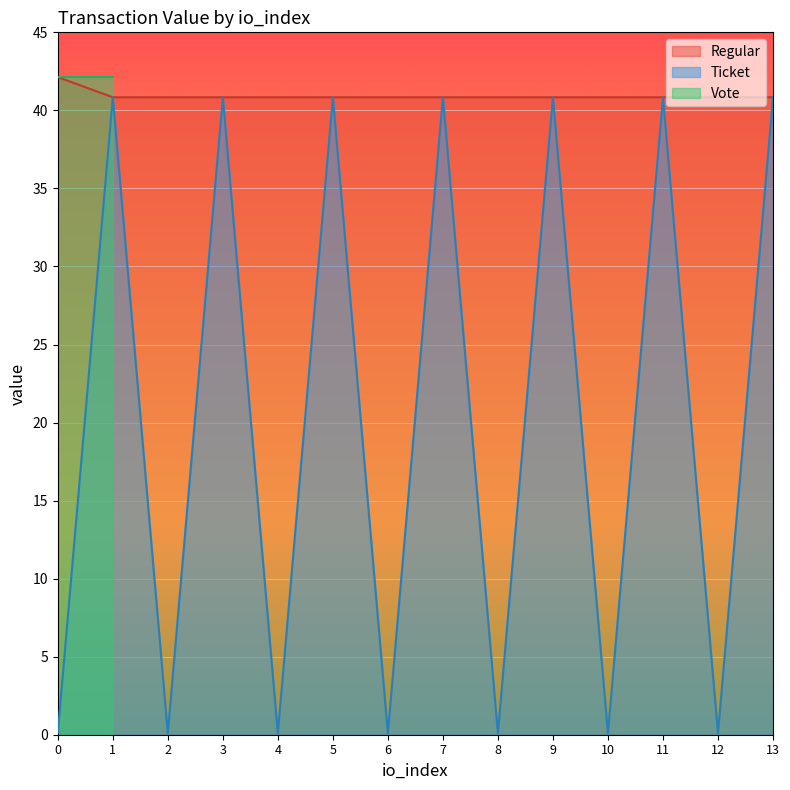

What is the highest value of the Regular series?

42.1